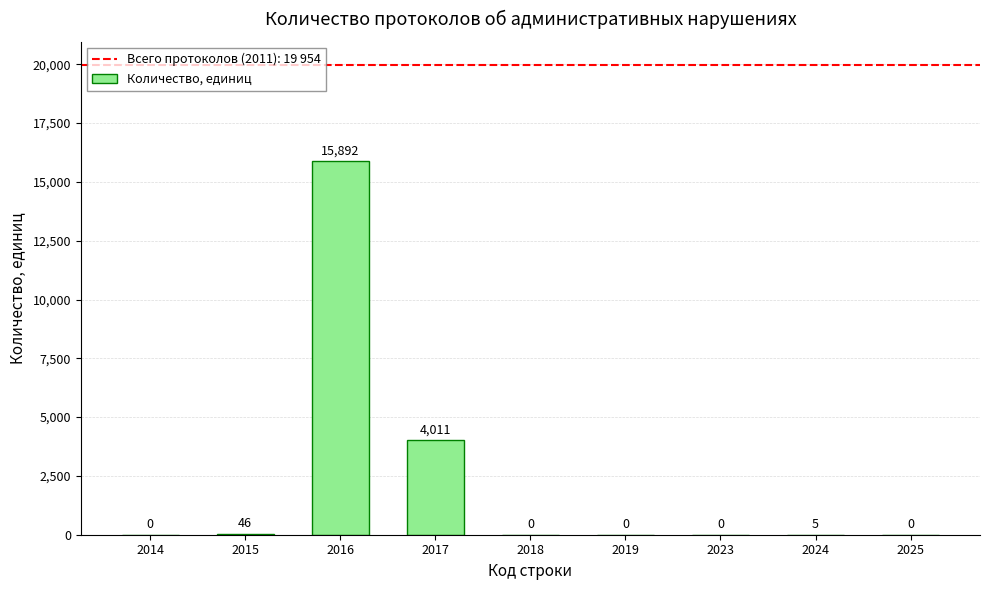

Which has a higher value, 2025 or 2017?

2017